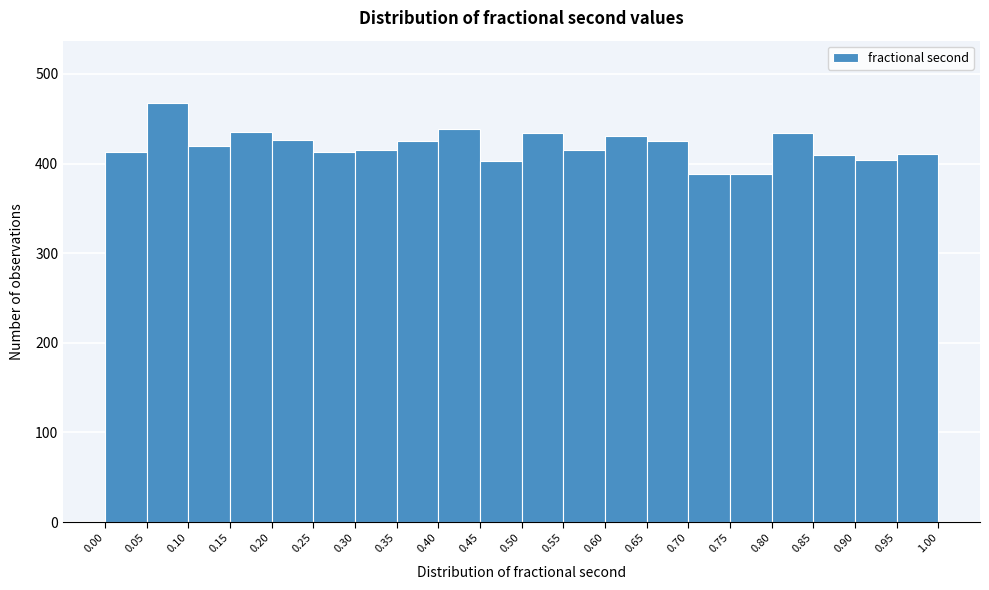

Reading left to right, transcribe this chart: for each bar, give the range it covers on the x-axis and its height. The values are not printed on the chart, so give them approximately, as read against the axis.

0.00 to 0.05: 410
0.05 to 0.10: 470
0.10 to 0.15: 420
0.15 to 0.20: 440
0.20 to 0.25: 430
0.25 to 0.30: 410
0.30 to 0.35: 420
0.35 to 0.40: 430
0.40 to 0.45: 440
0.45 to 0.50: 400
0.50 to 0.55: 430
0.55 to 0.60: 420
0.60 to 0.65: 430
0.65 to 0.70: 430
0.70 to 0.75: 390
0.75 to 0.80: 390
0.80 to 0.85: 430
0.85 to 0.90: 410
0.90 to 0.95: 400
0.95 to 1.00: 410